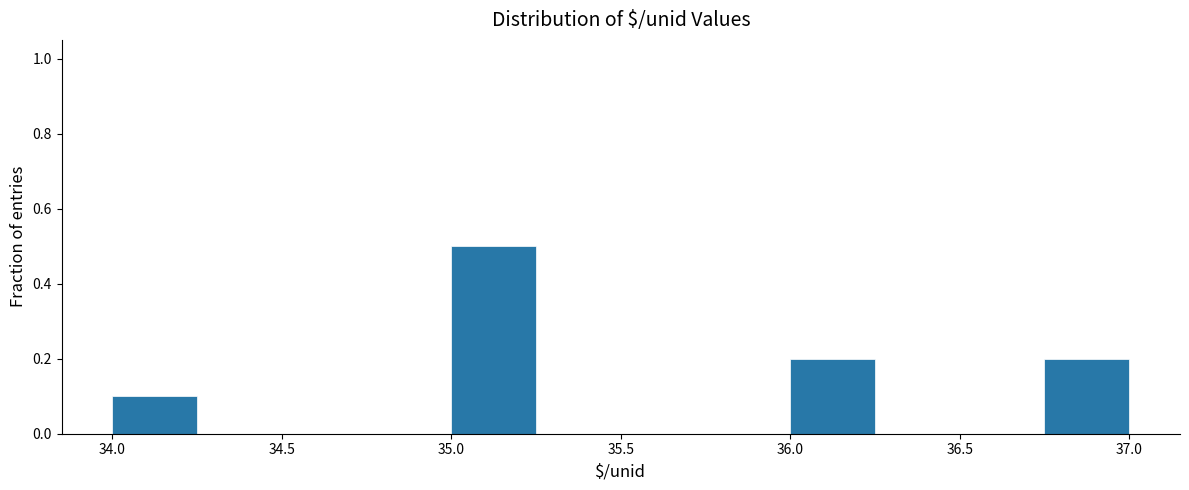

What is the height of the bar covering 34.00 to 34.25 on the x-axis? The values are not printed on the chart, so give them approximately, as read against the axis.

0.1